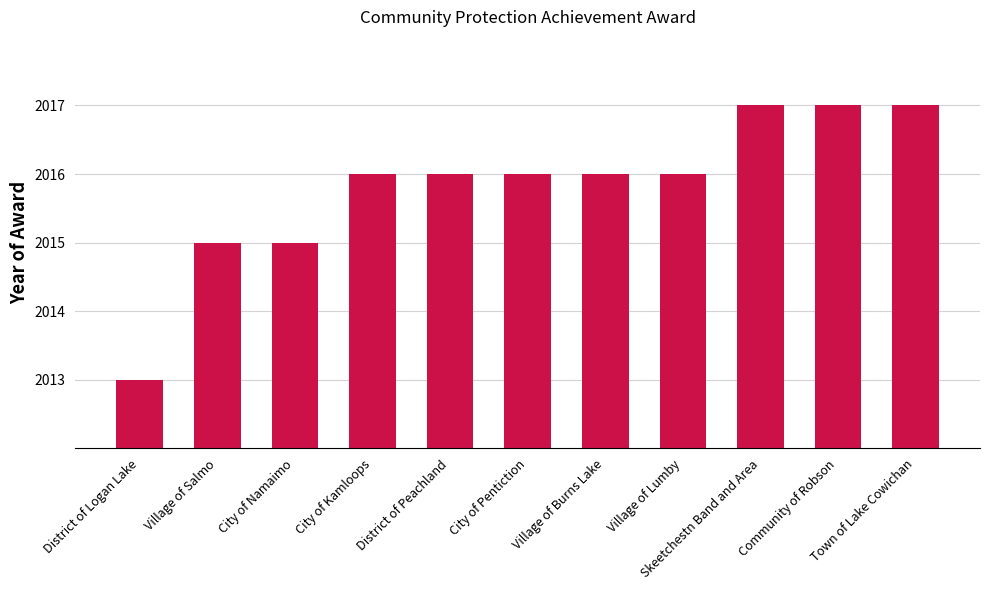

What is the value of the 5th bar from the left?

2016